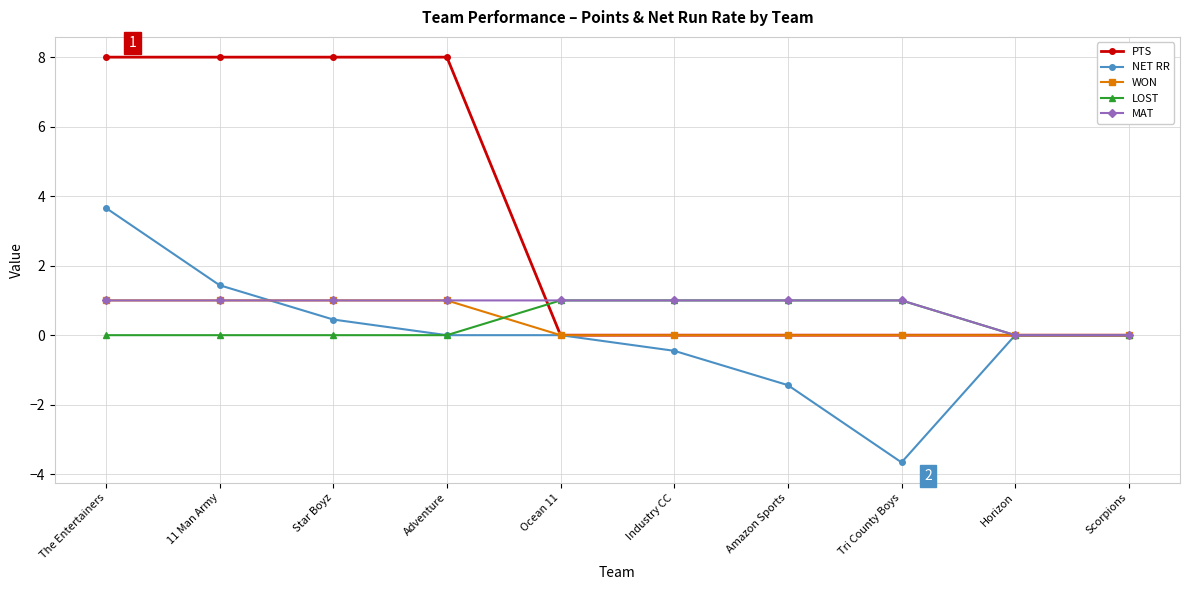

Which series changed the most between Star Boyz and Amazon Sports?

PTS